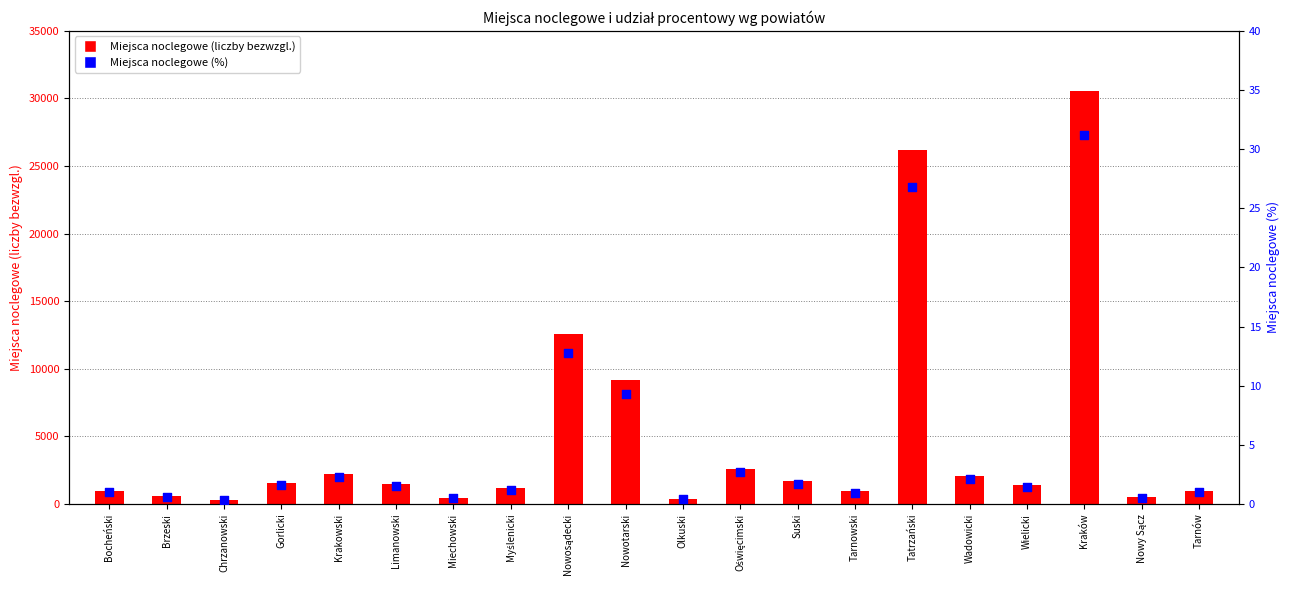

At how many categories does at least one series exceed 4086?

4